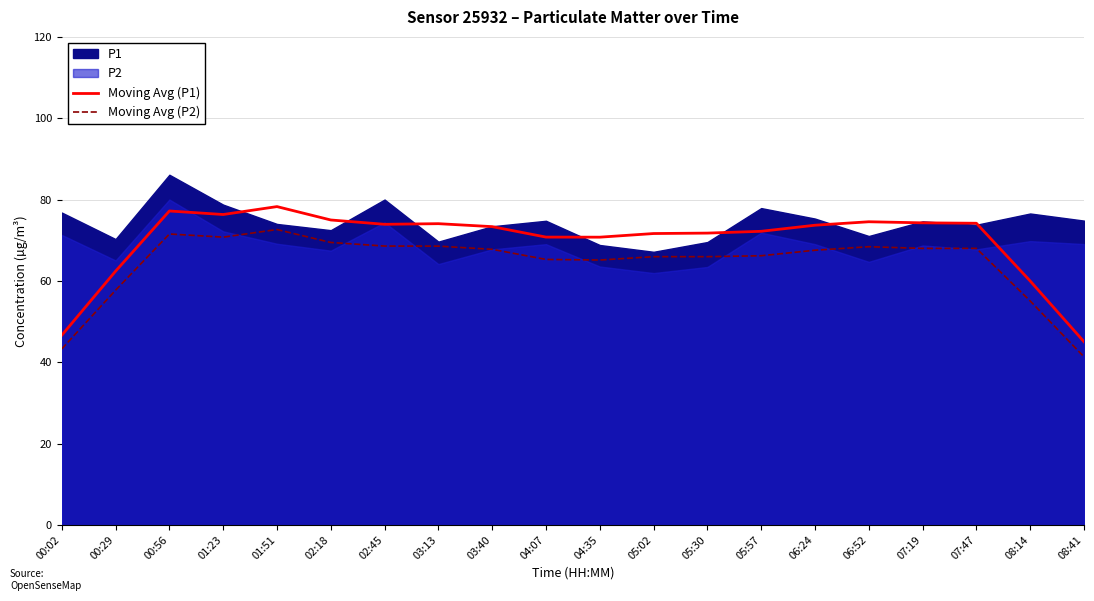

The value of Moving Avg (P1) at 00:29 is 96.7. True or false?

False